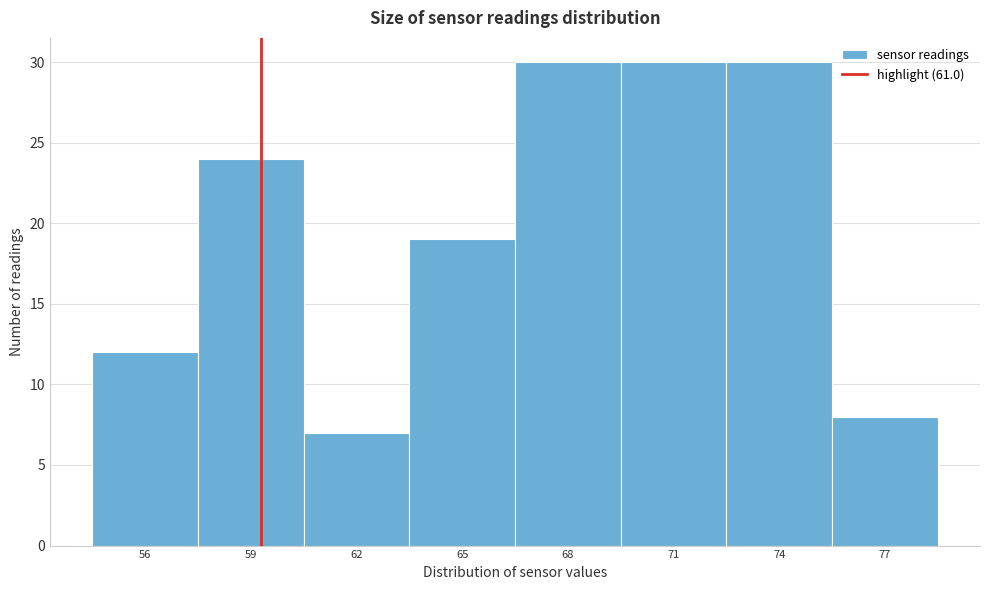

Reading right to left, transcribe all the data shown in this chart.

77=8	74=30	71=30	68=30	65=19	62=7	59=24	56=12